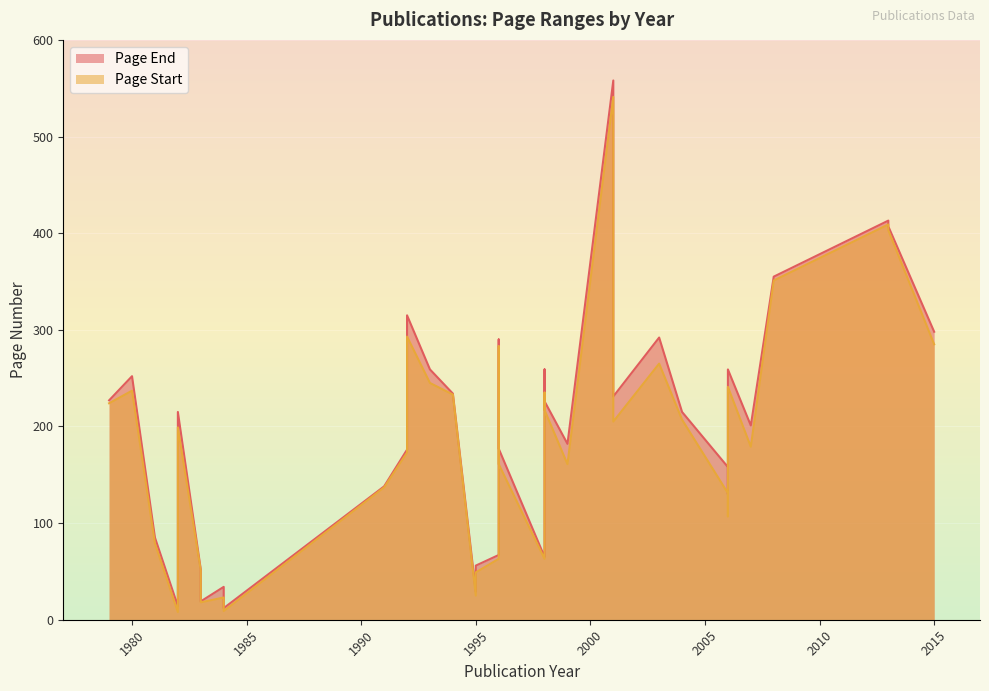

In Page Start, how many points are lower than both neighbors (excluding endpoints)?

9